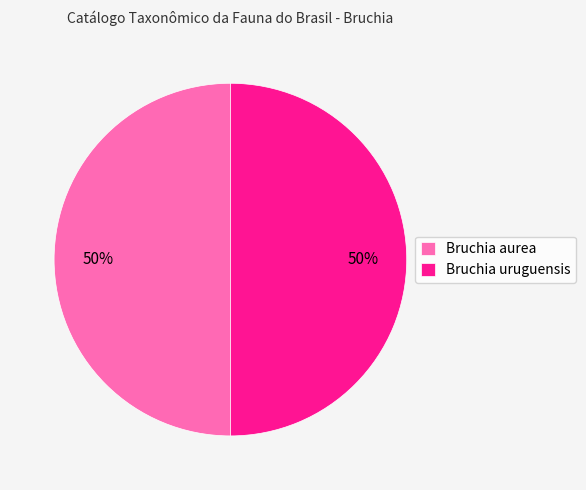

Combined, do Bruchia uruguensis and Bruchia aurea account for over 50%?

Yes